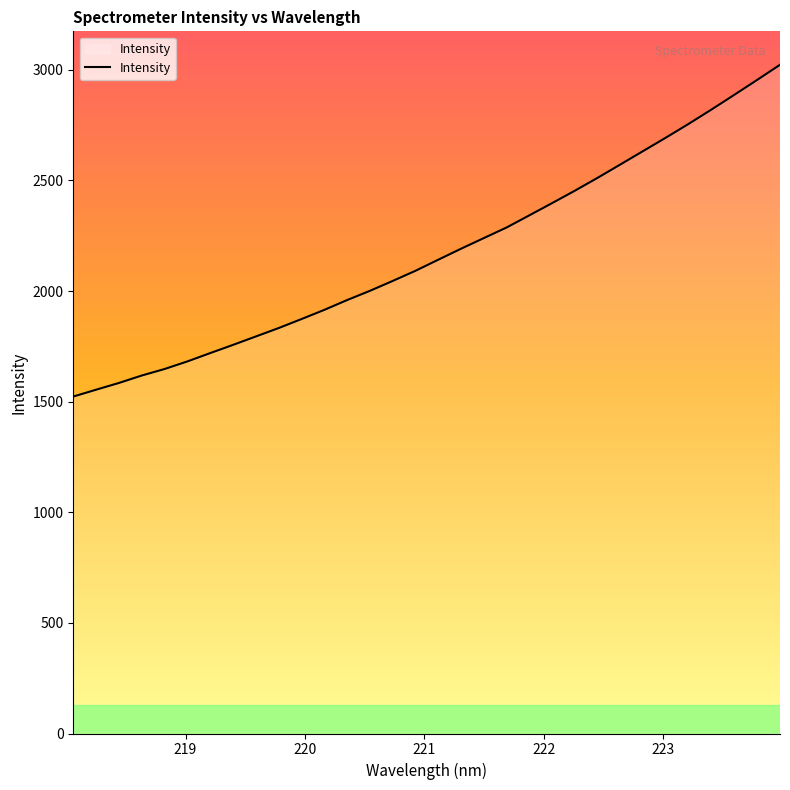

What is the greatest value displayed?

3022.7